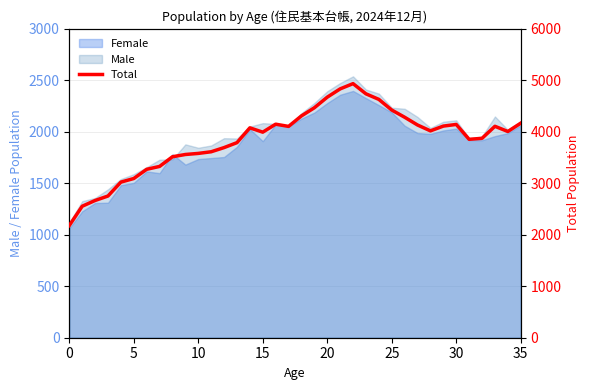

At which label does the data first exceed 4020?

14